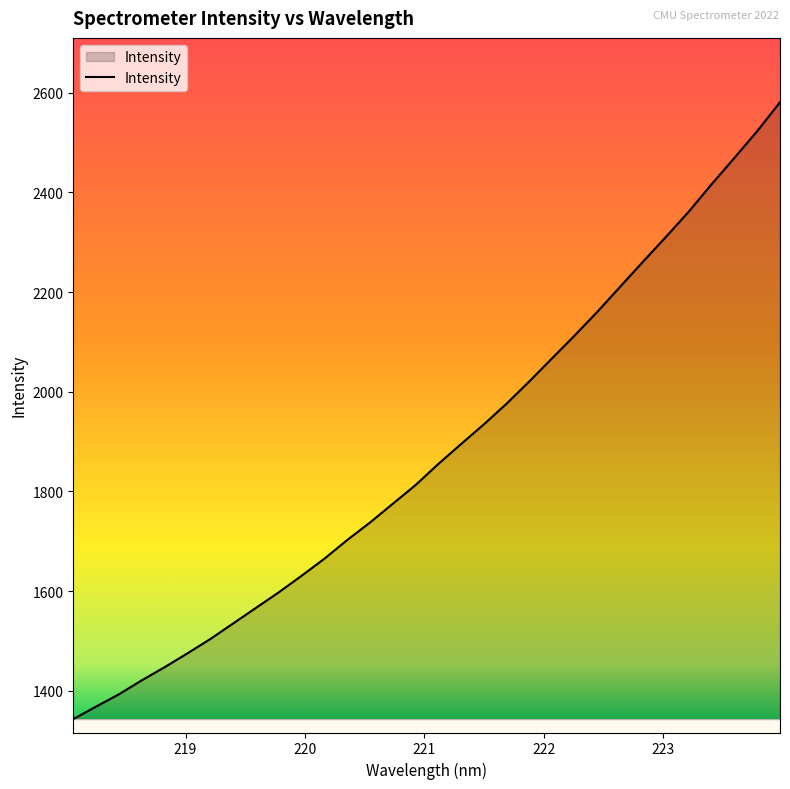

What is the smallest value displayed?

1343.2